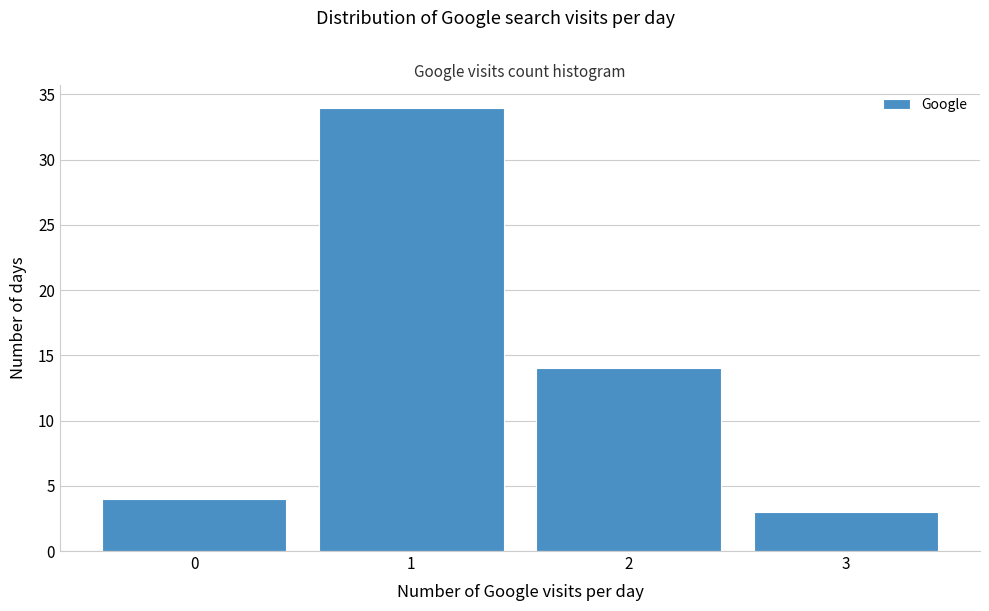

How tall is the bar that spans 0.5 to 1.5 on the x-axis? The values are not printed on the chart, so give them approximately, as read against the axis.

34